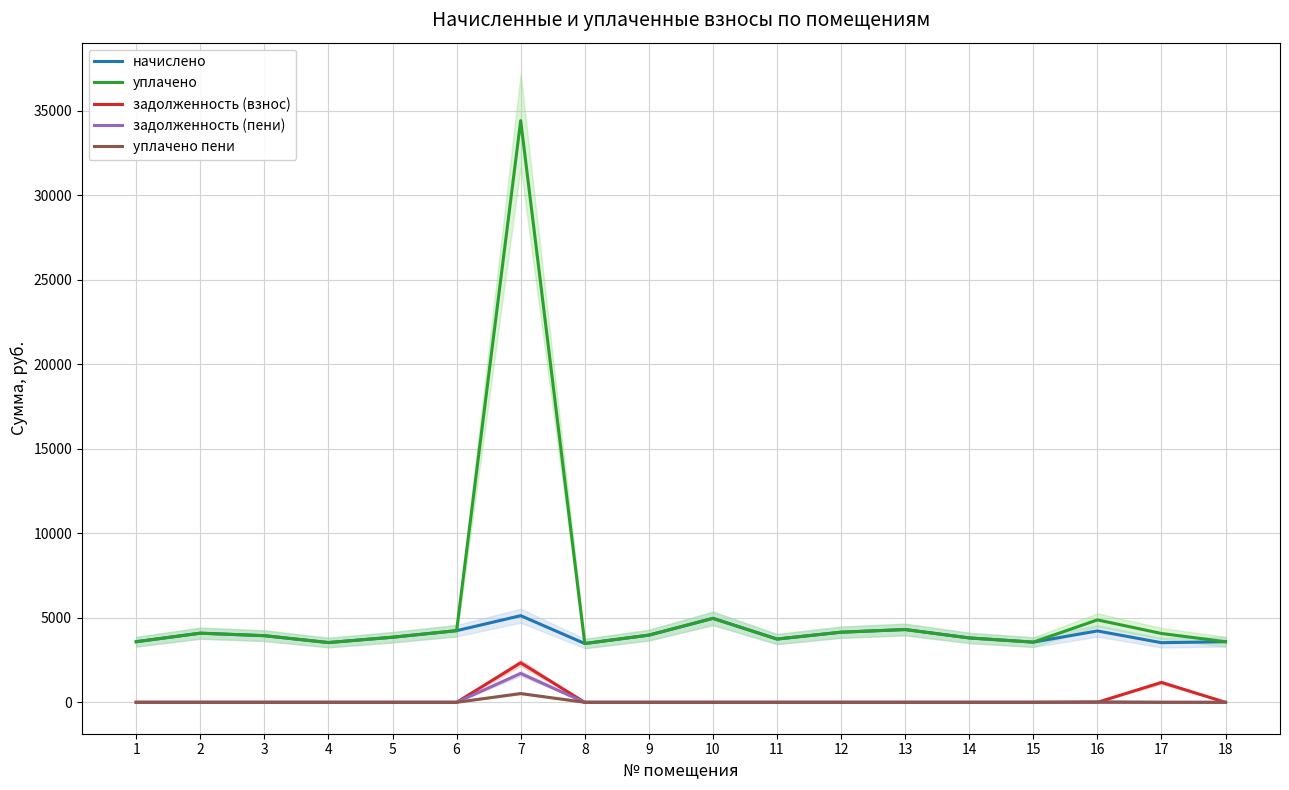

Where is начислено nearest to the value 4301?

13